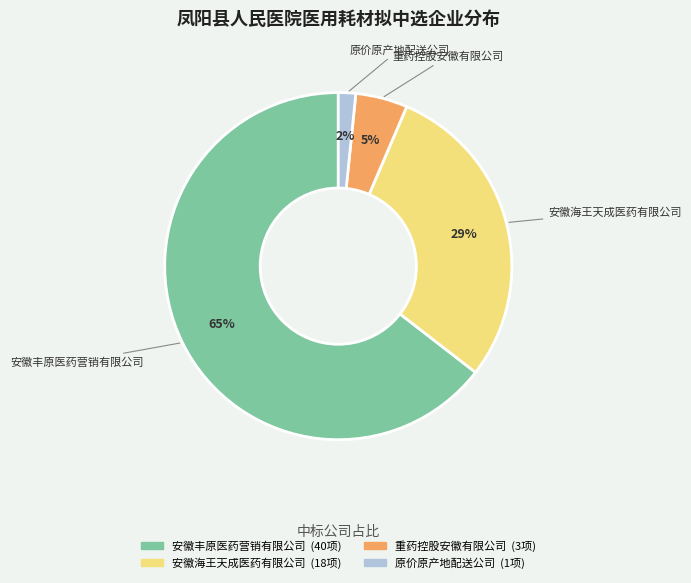

Is 安徽丰原医药营销有限公司 the majority of the pie?

Yes